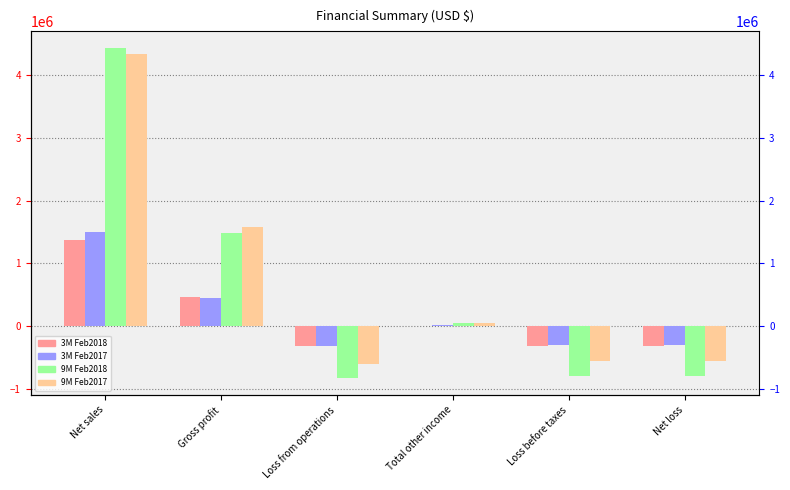

What value does the 9M Feb2018 series have at Total other income, to the nearest 100?

39400